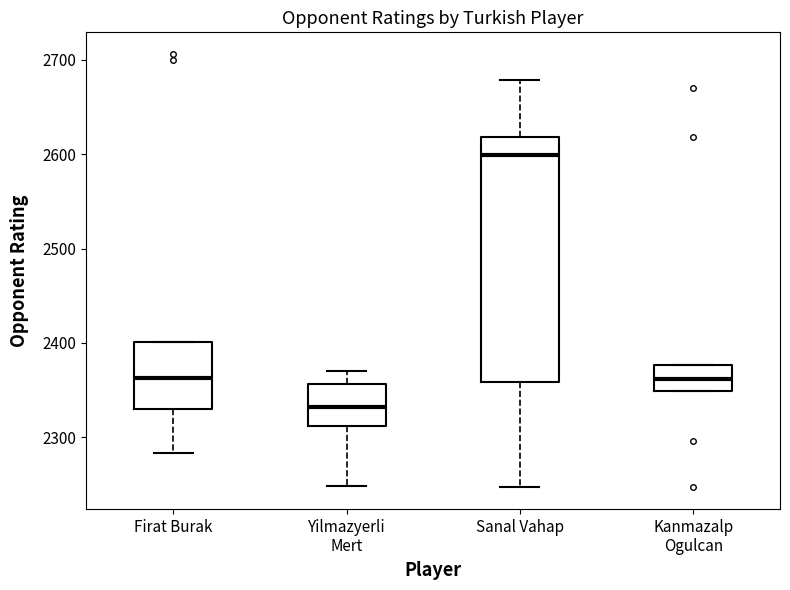

Which box is the tallest, from its lower edge to its upper edge?

Sanal Vahap